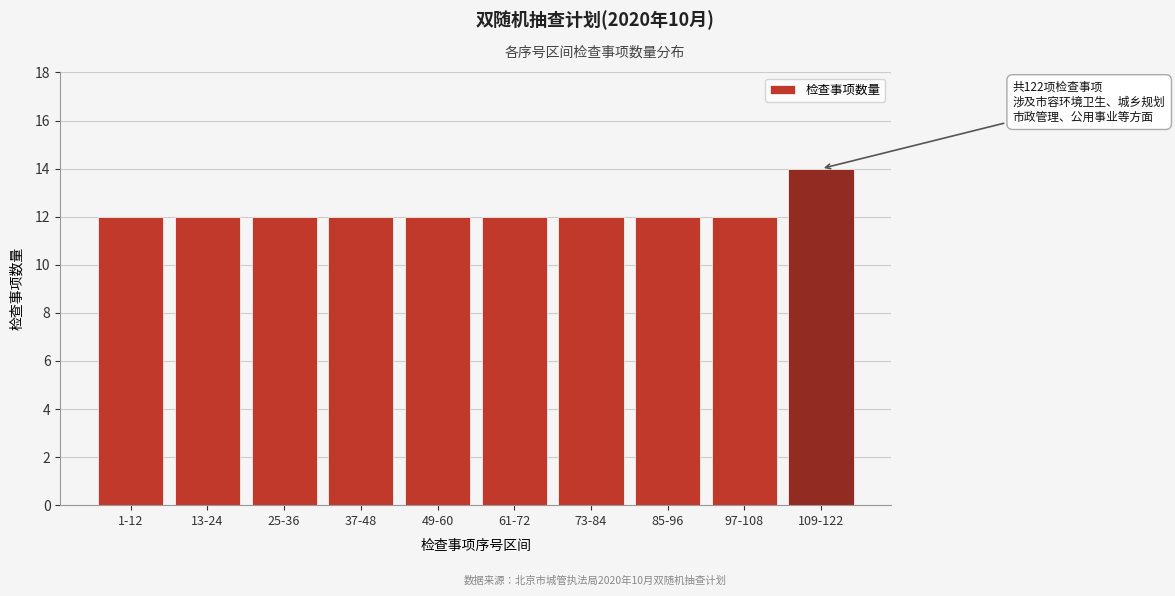

Reading left to right, list all the values displayed in this chart.

12	12	12	12	12	12	12	12	12	14